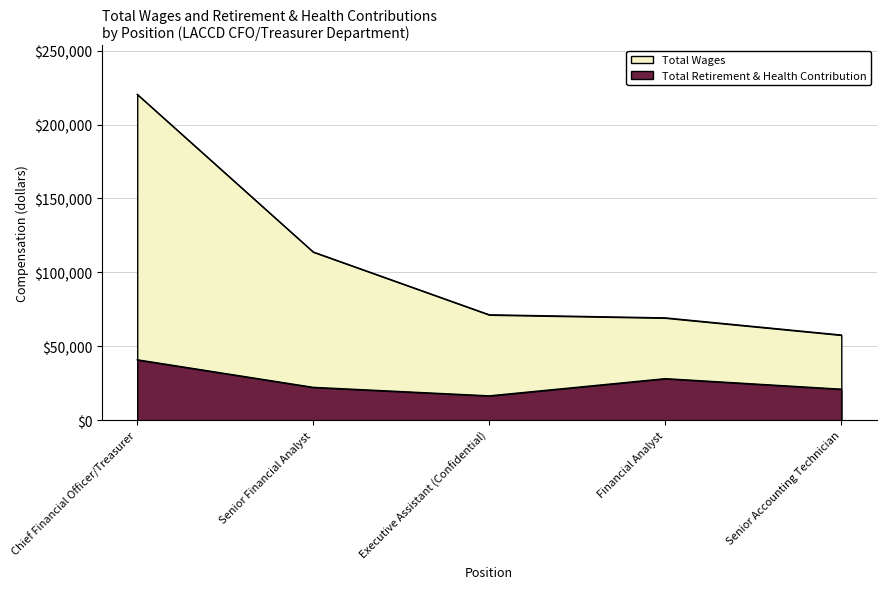

Read the Total Wages value at Executive Assistant (Confidential), to the nearest 50.

71300